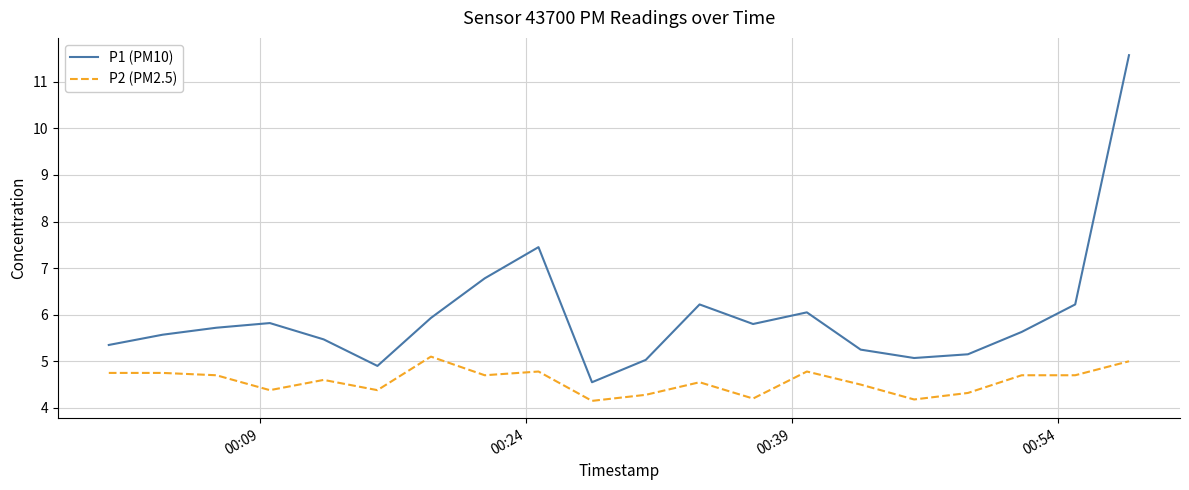

Rank the series by their average value, from lowest to highest.

P2 (PM2.5), P1 (PM10)